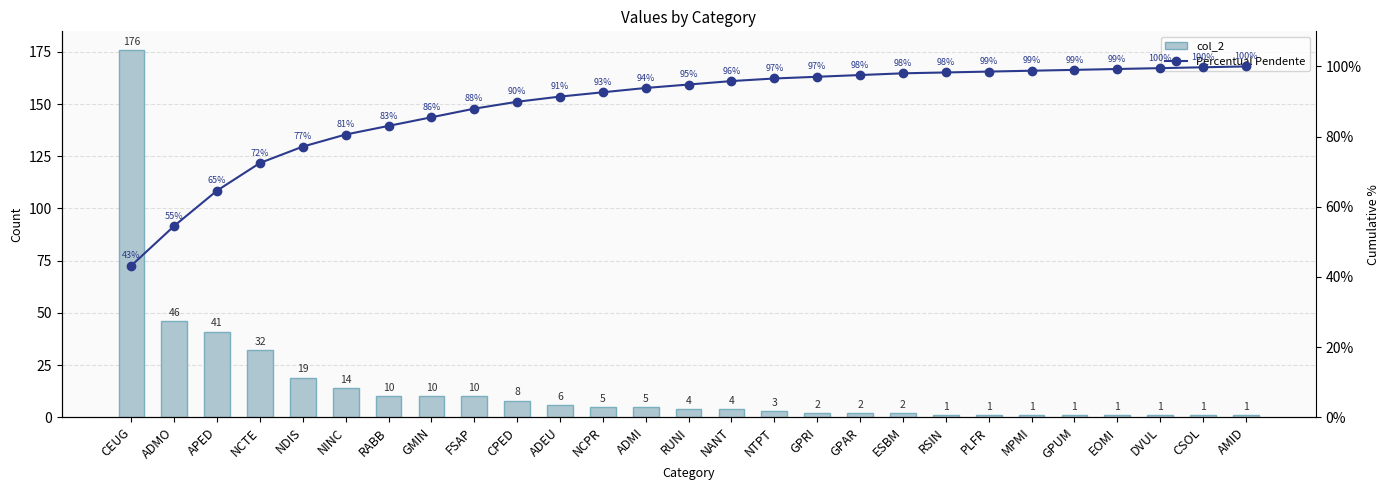

How many series are shown in this chart?

2